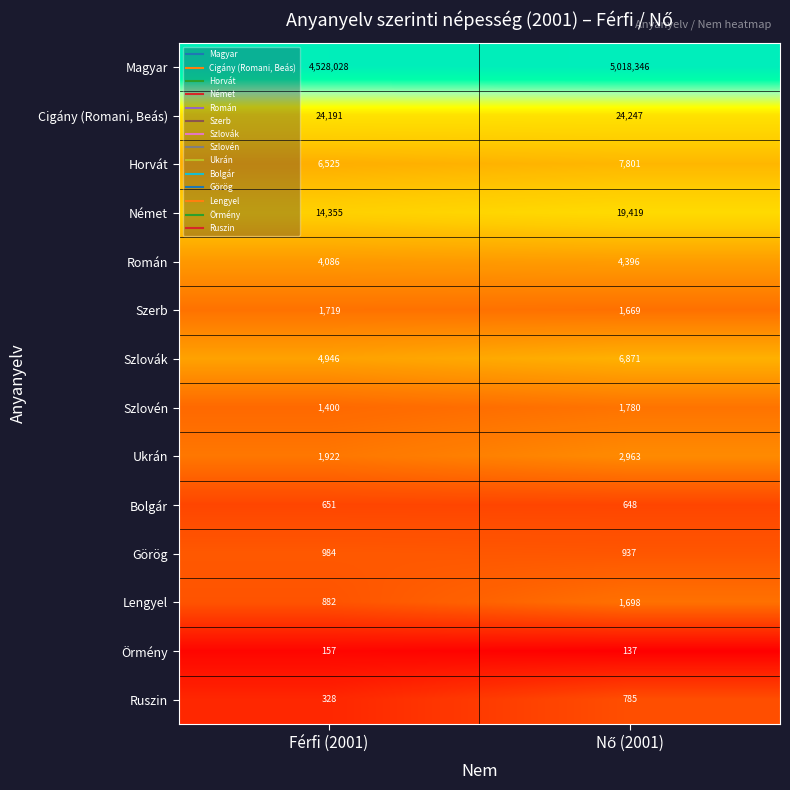

List the series in order of their peak value, lowest first.

Örmény, Bolgár, Ruszin, Görög, Lengyel, Szerb, Szlovén, Ukrán, Román, Szlovák, Horvát, Német, Cigány (Romani, Beás), Magyar